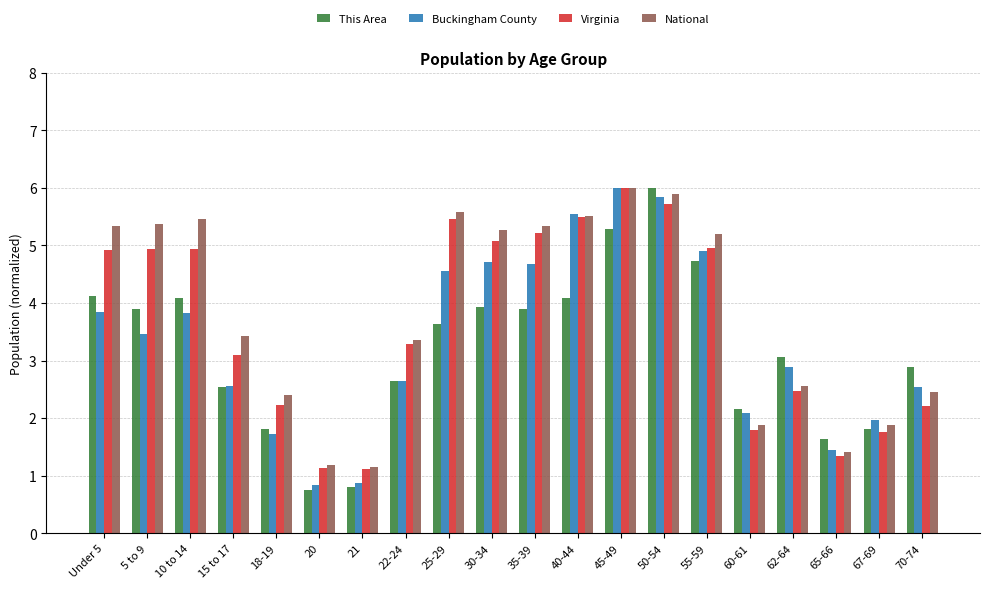

Is it true that Virginia equals 5.0 at 55-59?

True